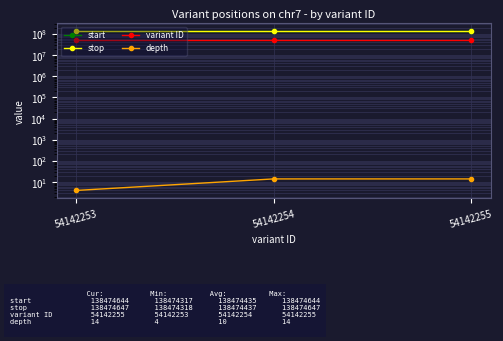

What is the difference between the highest and lowest values at 54142253?

138474314